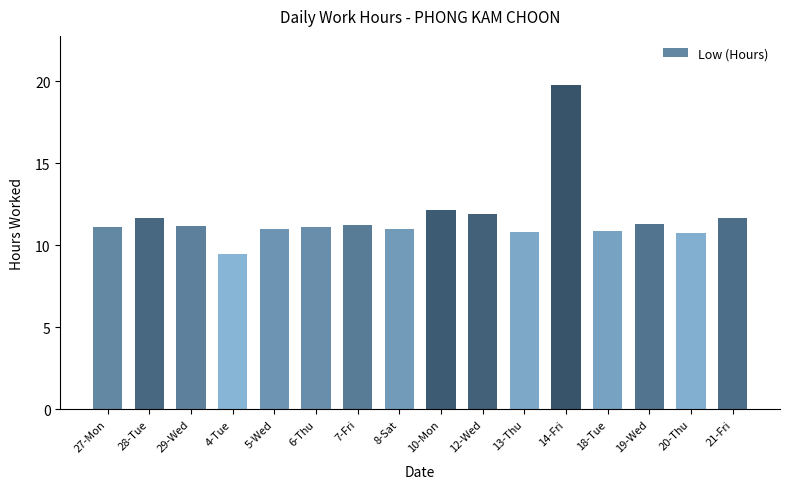

What position from the right is 4-Tue?

13